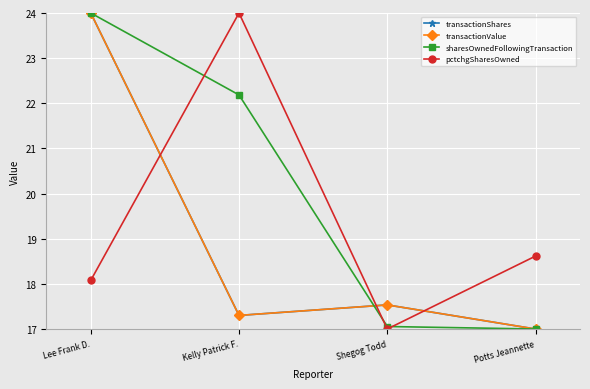

What is the sum of the transactionValue values at Potts Jeannette and Kelly Patrick F.?

34.3